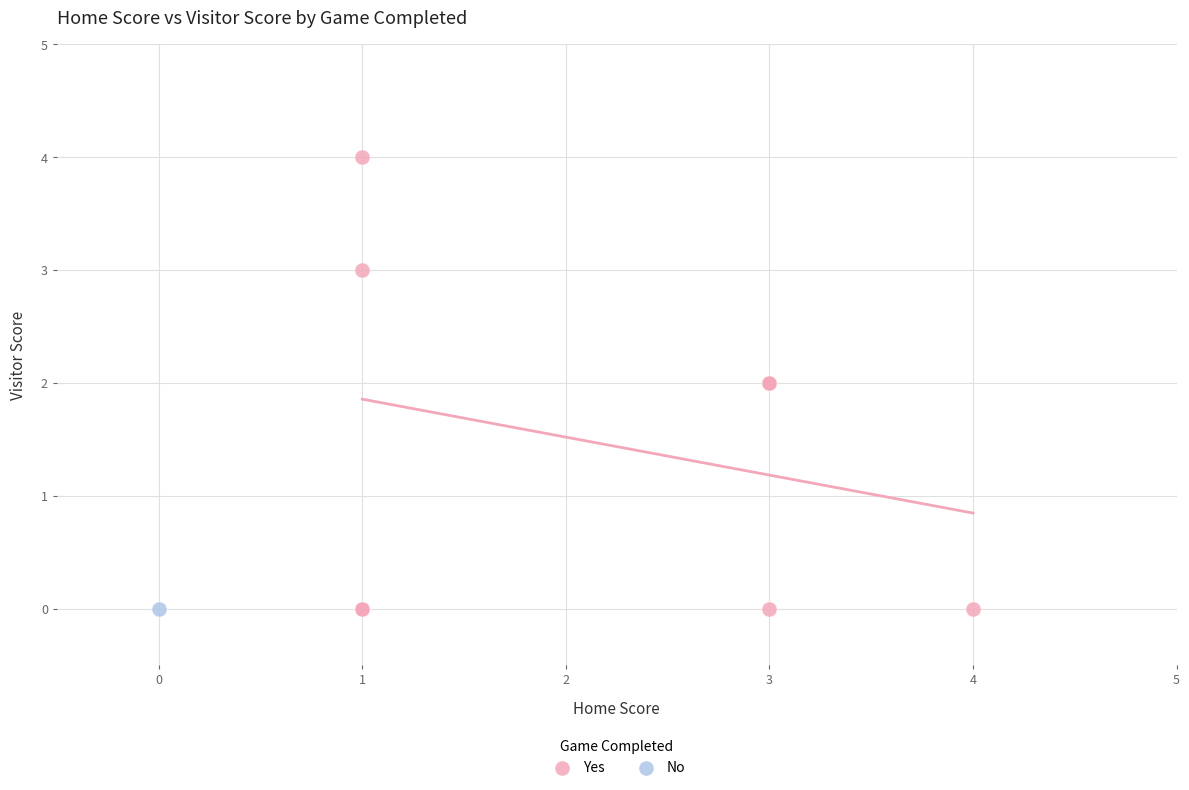

What are all the series names shown in the legend?

Yes, No